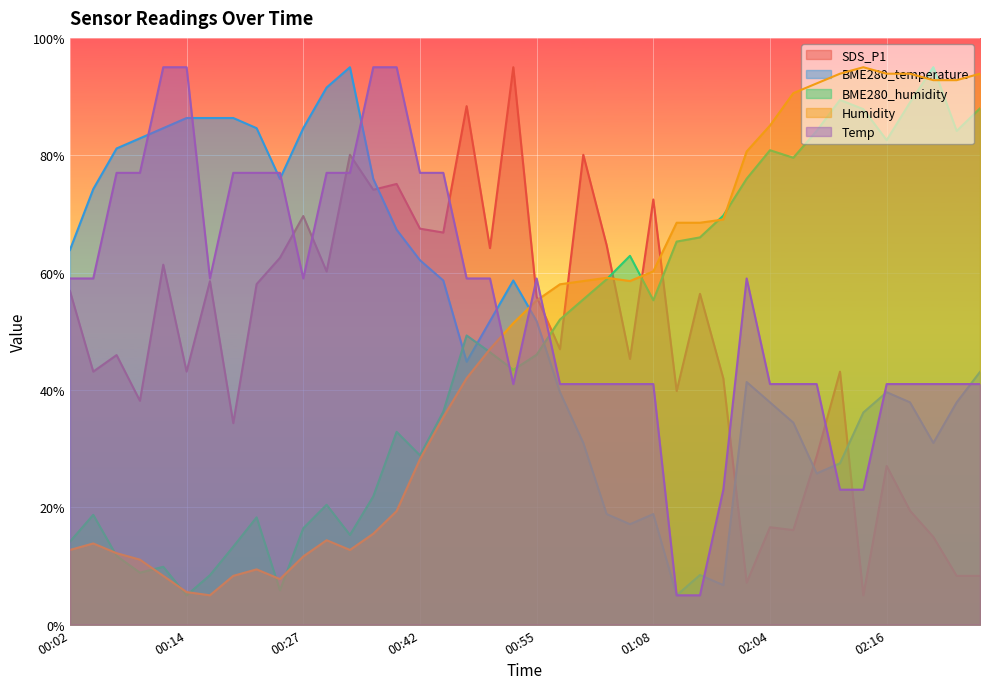

True or false: Temp has more than 2 points higher than both neighbors.

False